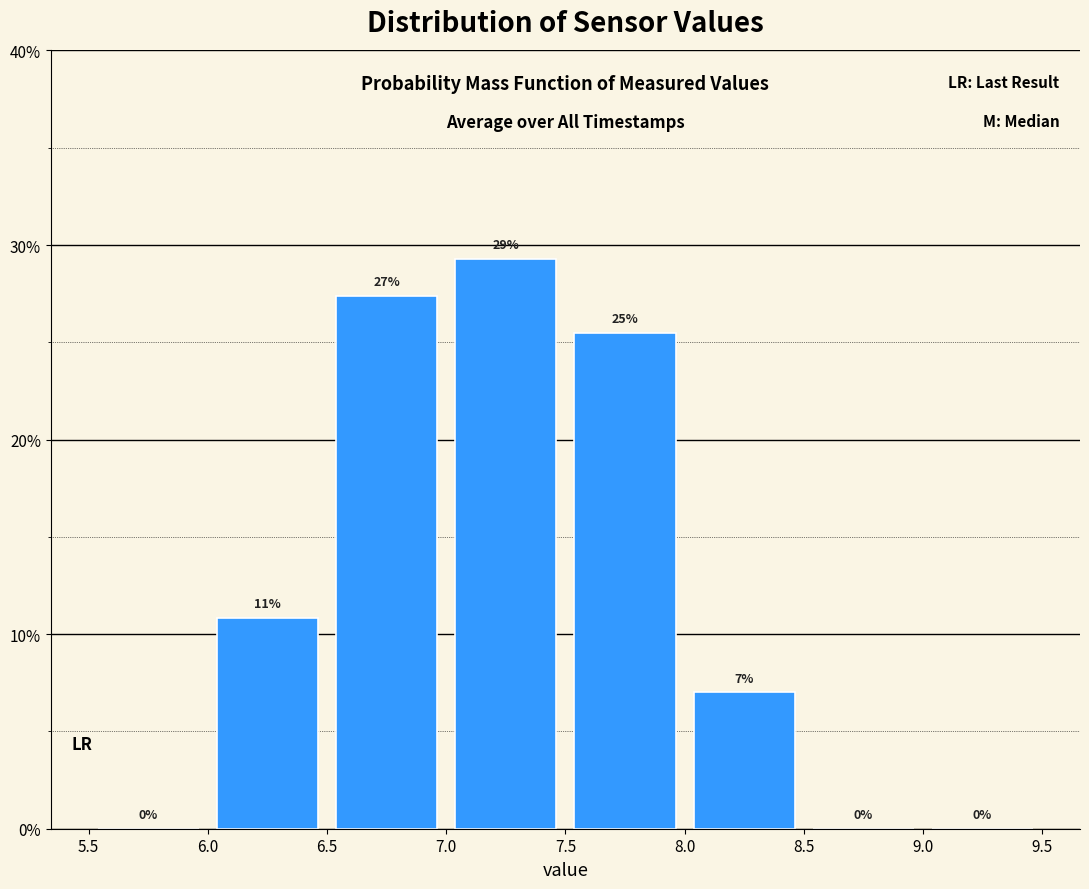

Over which range of the x-axis is the bar tallest?

7.0 to 7.5